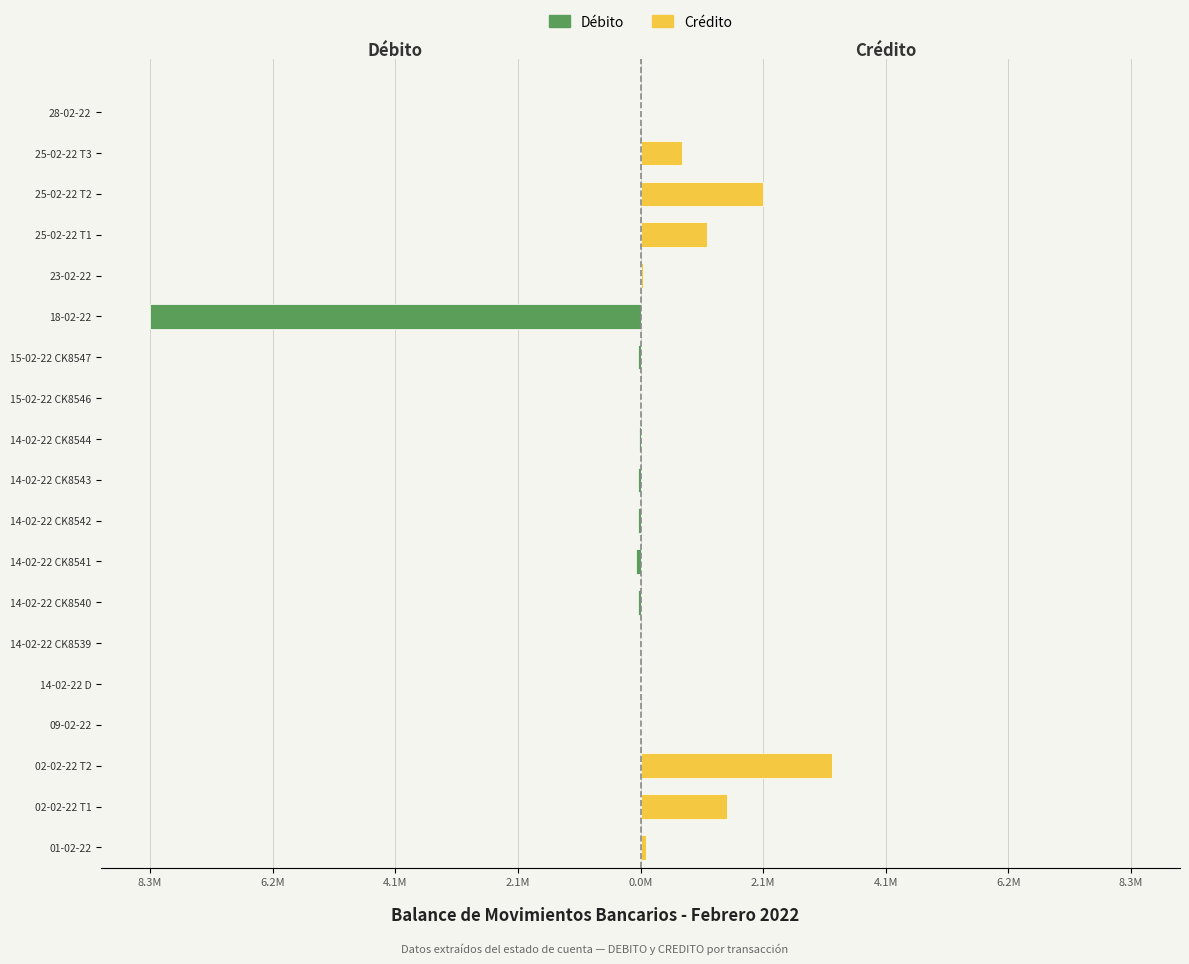

How many groups of bars are there?

19